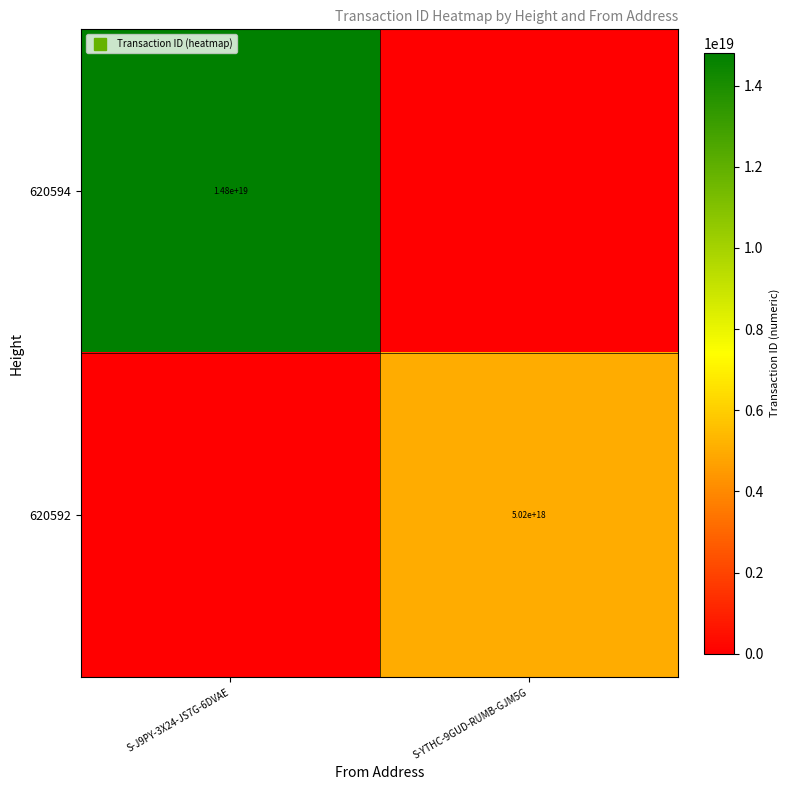

How many values in 620592 are above zero?

1